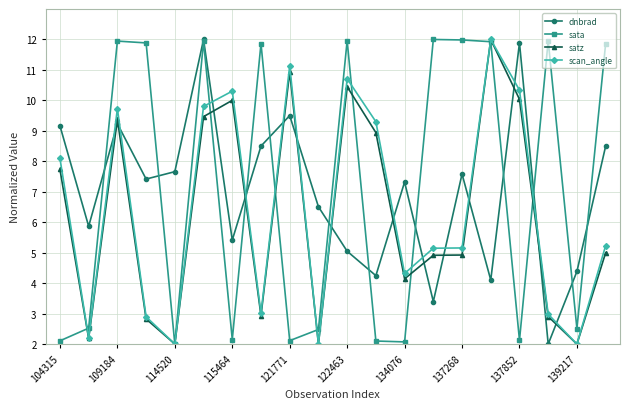

True or false: scan_angle and dnbrad intersect in this chart.

True